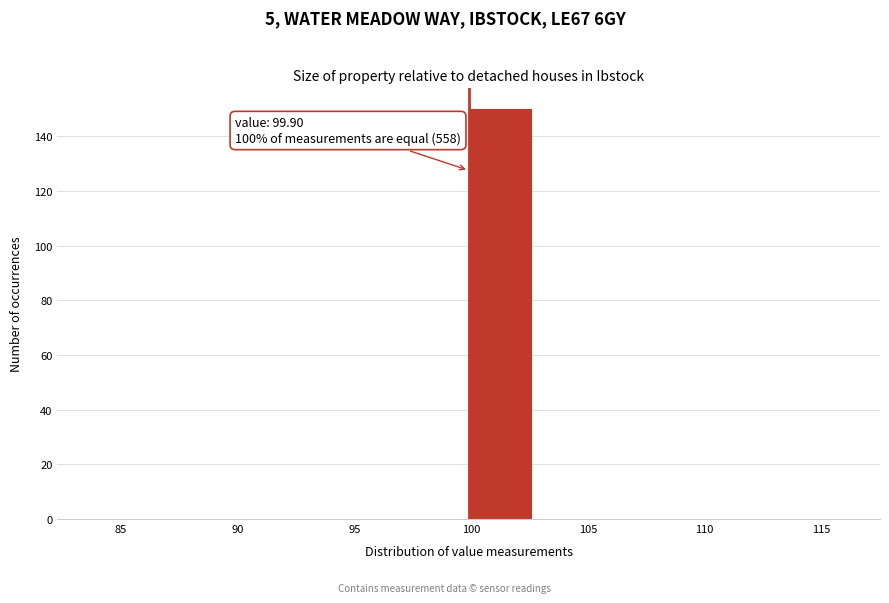

Which range on the x-axis has the tallest bar?

100.0 to 102.5